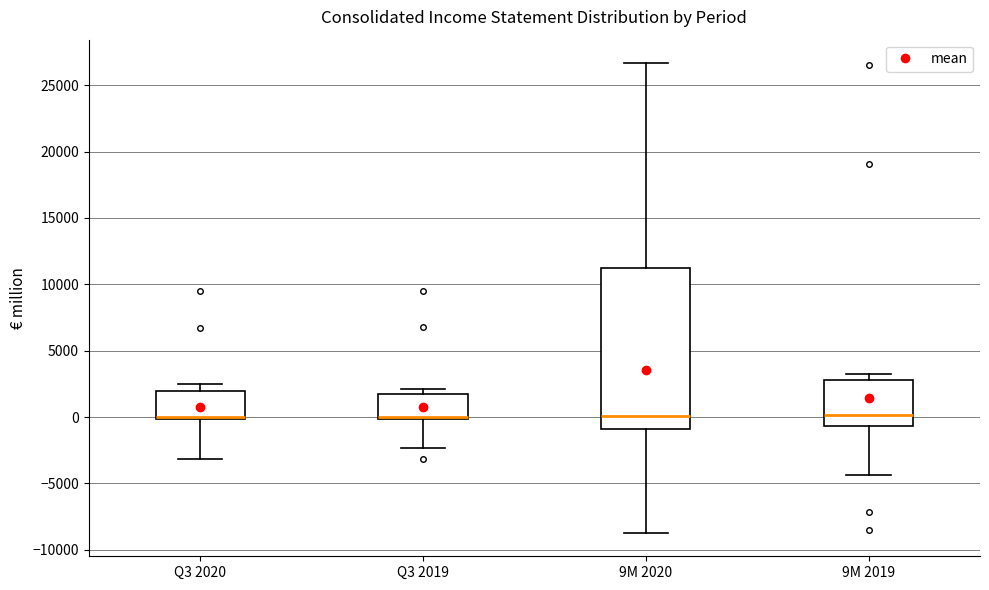

Reading left to right, transcribe this box plot: for each box, give where its median line is, the range the box spans, and where its two whiskers end, as read against the y-axis. The values are not printed on the chart, so give them approximately, as read against the axis.

Q3 2020: median 0 (drawn on the box's lower edge), box 0 to 2000, whiskers -3000 to 2500
Q3 2019: median 0 (just above the box's lower edge), box 0 to 2000, whiskers -2500 to 2000 (just above the box's upper edge)
9M 2020: median 0, box -1000 to 11000, whiskers -8500 to 26500
9M 2019: median 0, box -500 to 3000, whiskers -4500 to 3000 (just above the box's upper edge)